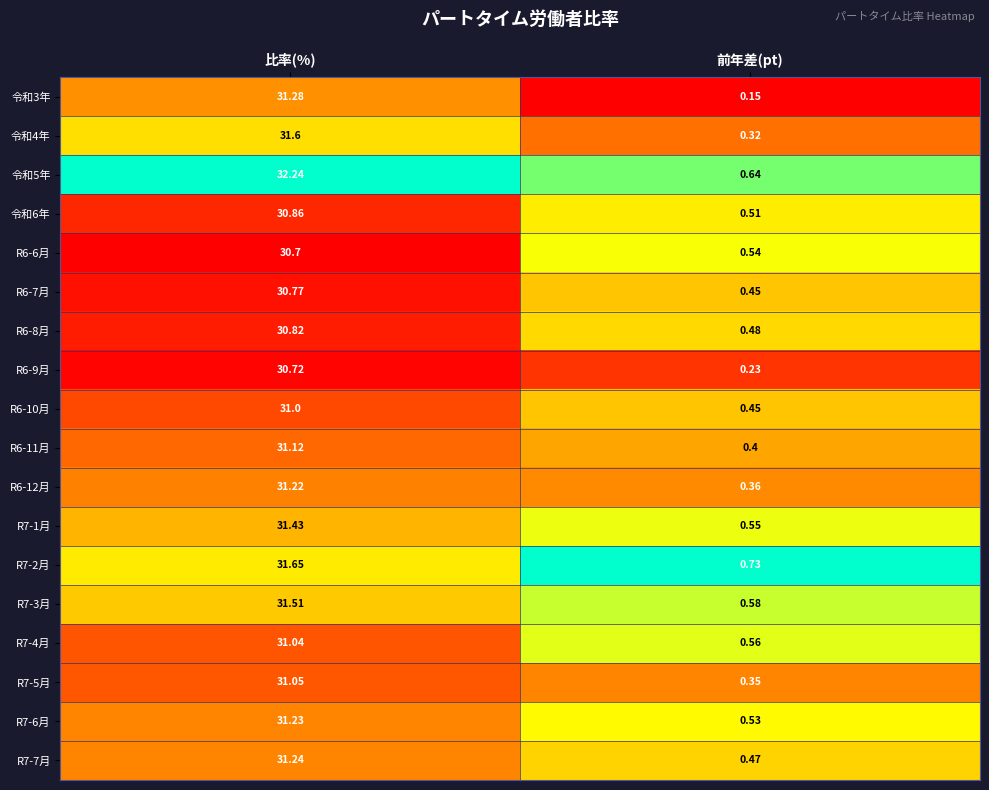

How many data points does each series have?

2